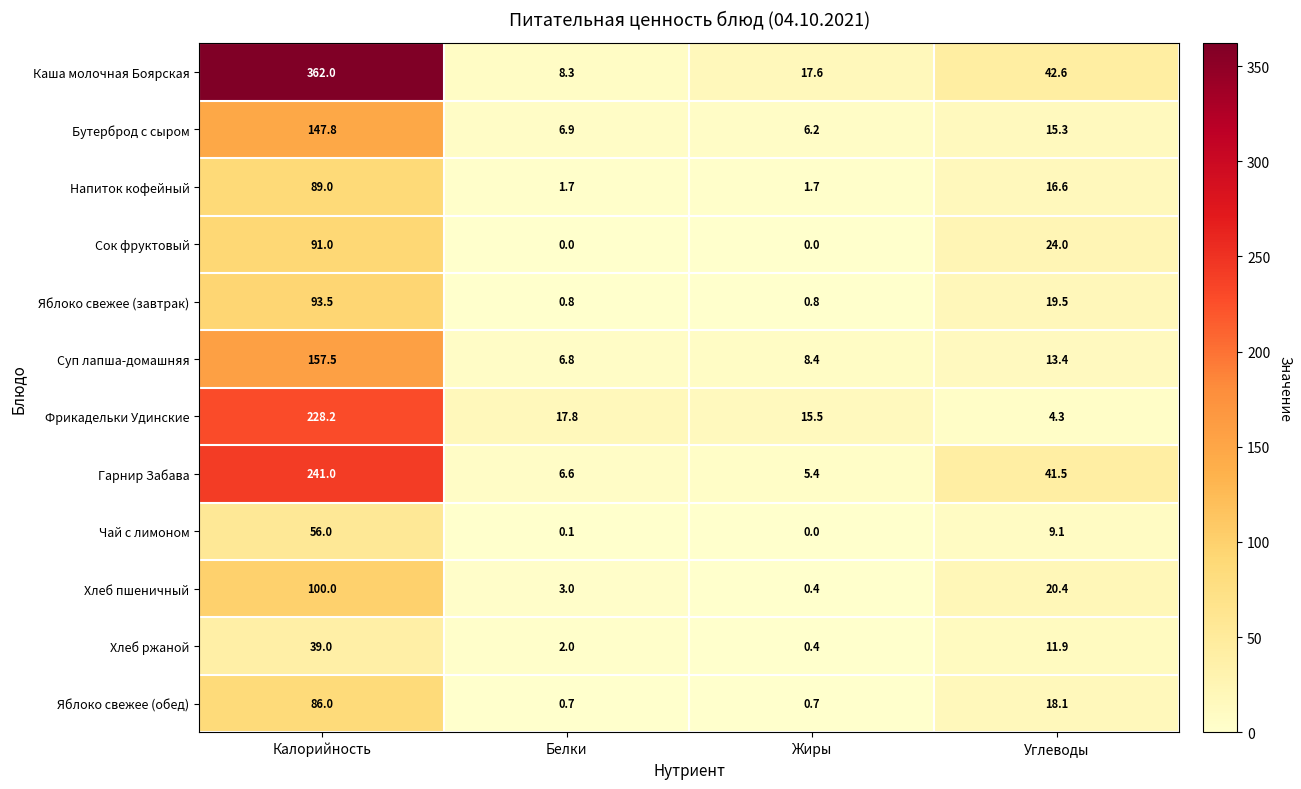

List the series in order of their peak value, highest first.

Каша молочная Боярская, Гарнир Забава, Фрикадельки Удинские, Суп лапша-домашняя, Бутерброд с сыром, Хлеб пшеничный, Яблоко свежее (завтрак), Сок фруктовый, Напиток кофейный, Яблоко свежее (обед), Чай с лимоном, Хлеб ржаной